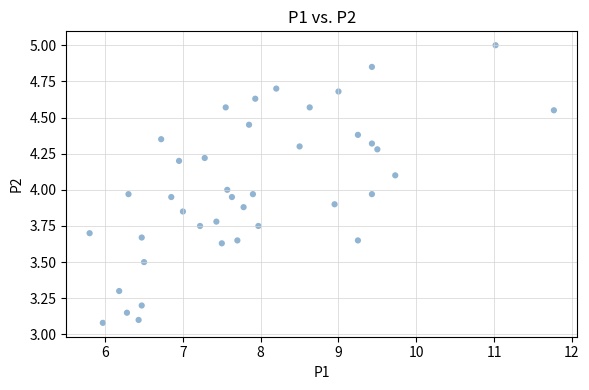

What is the range of Y values (max minus min)?

1.9